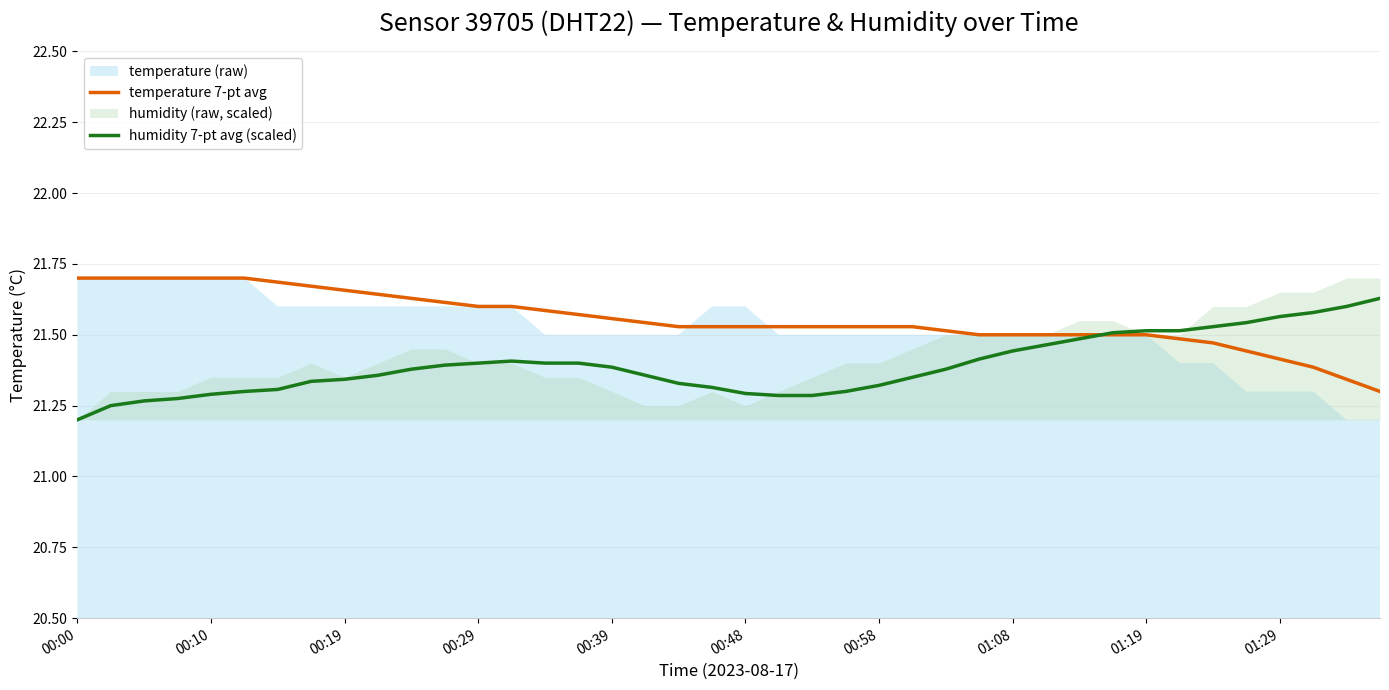

At 17, list the series in order from smallest to largest.

humidity 7-pt avg (scaled), temperature 7-pt avg